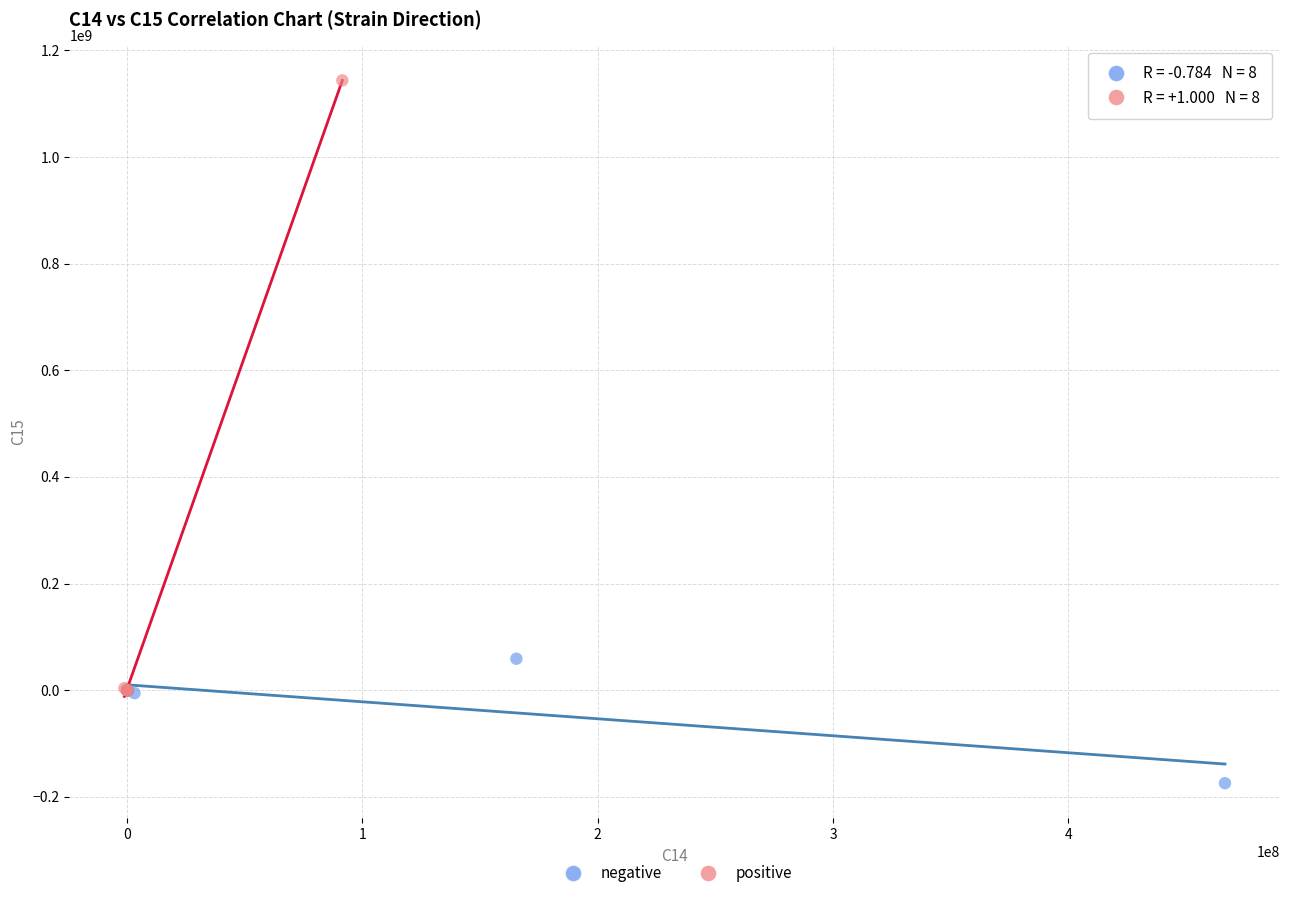

Which series contains the highest Y value?

positive